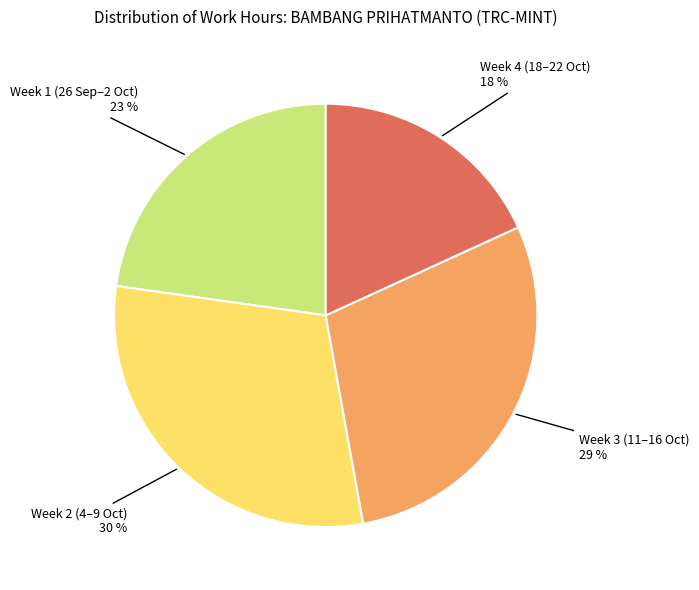

Is there a majority slice in this chart?

No